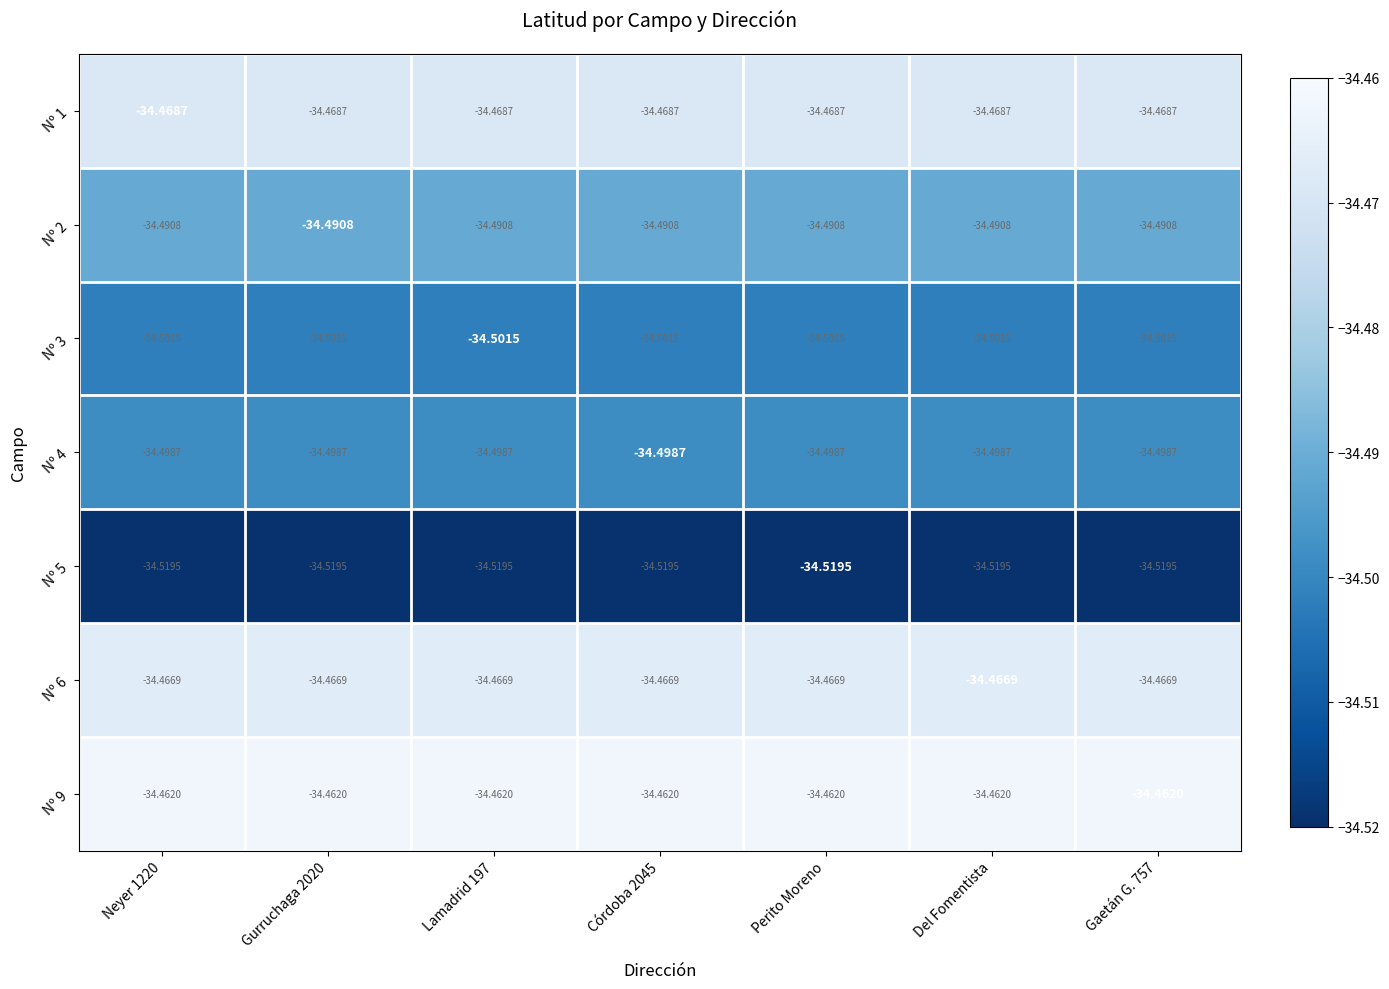

Which series has the largest total across all categories?

Nº 9